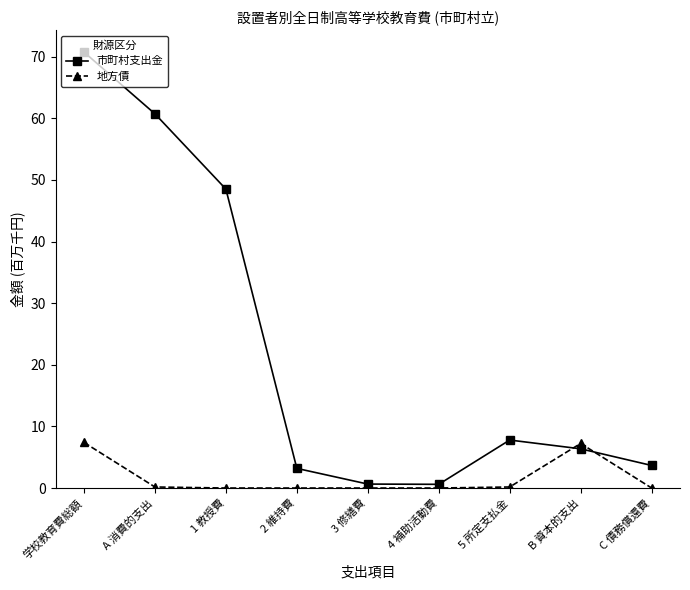

What is the highest value of the 市町村支出金 series?

70.8